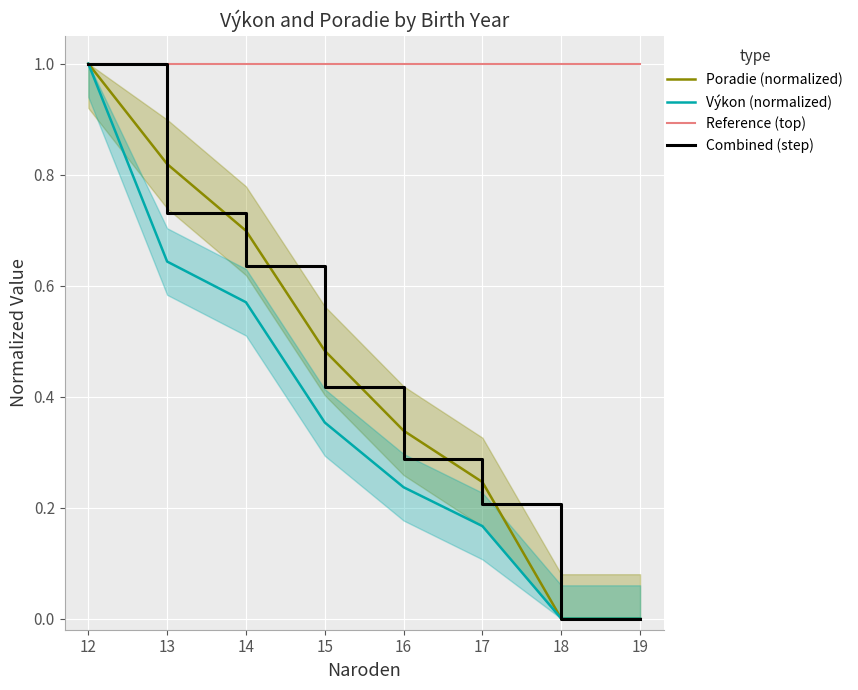

Reading left to right, list all the values displayed in this chart.

Poradie (normalized): 12=1.0	13=0.8	14=0.7	15=0.5	16=0.3	17=0.2	18=0.0	19=0.0
Výkon (normalized): 12=1.0	13=0.6	14=0.6	15=0.4	16=0.2	17=0.2	18=0.0	19=0.0
Reference (top): 12=1.0	13=1.0	14=1.0	15=1.0	16=1.0	17=1.0	18=1.0	19=1.0
Combined (step): 12=1.0	13=0.7	14=0.6	15=0.4	16=0.3	17=0.2	18=0.0	19=0.0